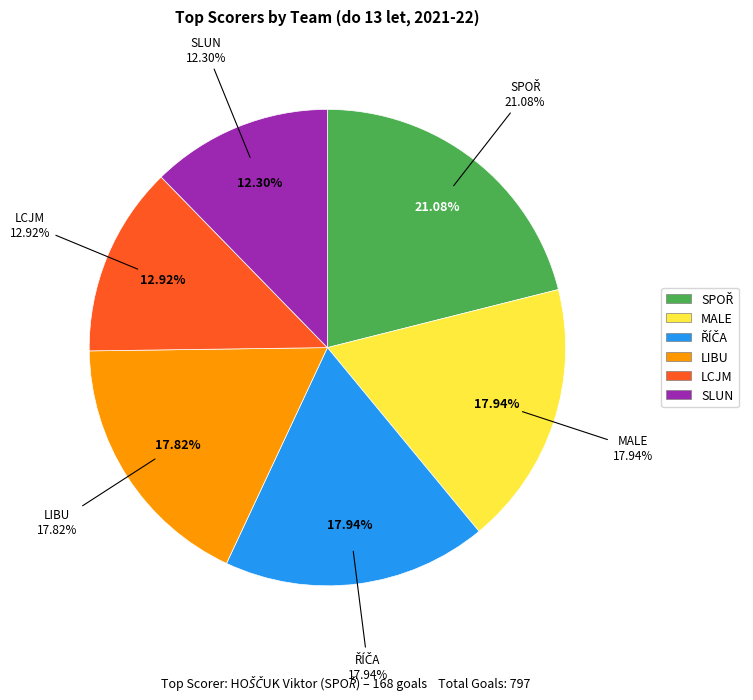

What is the smallest slice in the pie chart?

SLUN